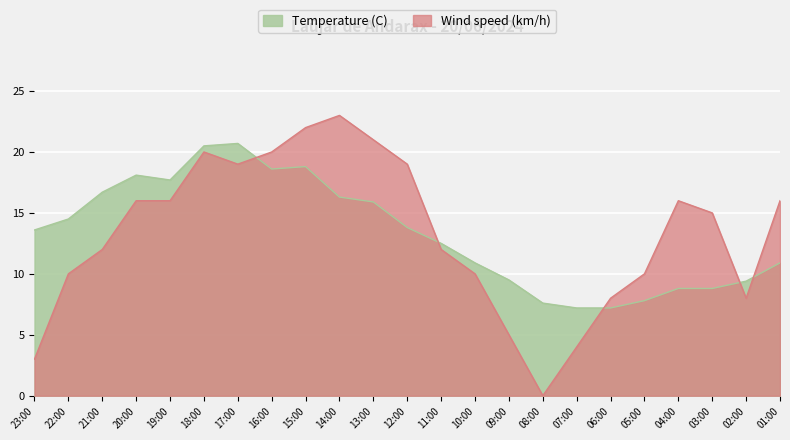

Where is Wind speed (km/h) nearest to the value 11?

22:00